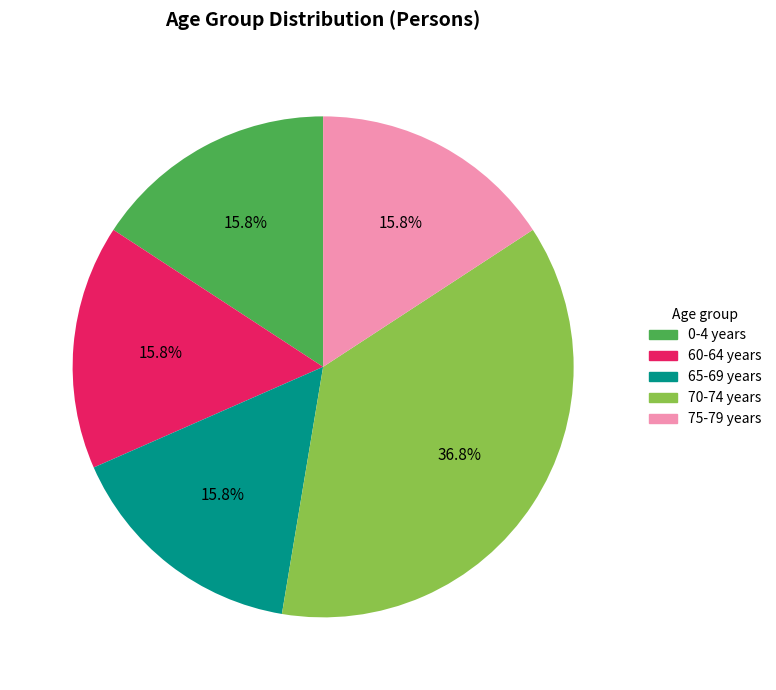

Does any single category account for the majority?

No